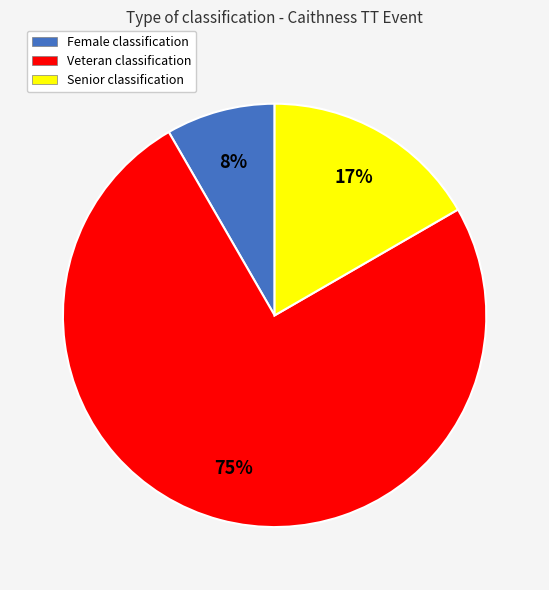

Which category has the smallest portion of the pie?

Female classification